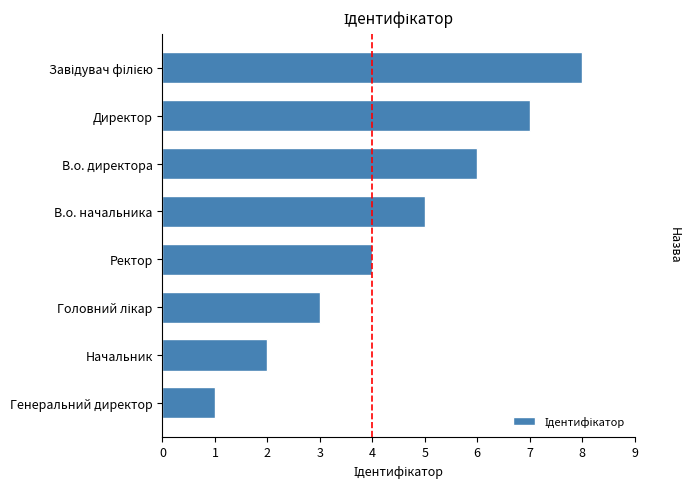

At which category does the chart reach its minimum across all series?

Генеральний директор